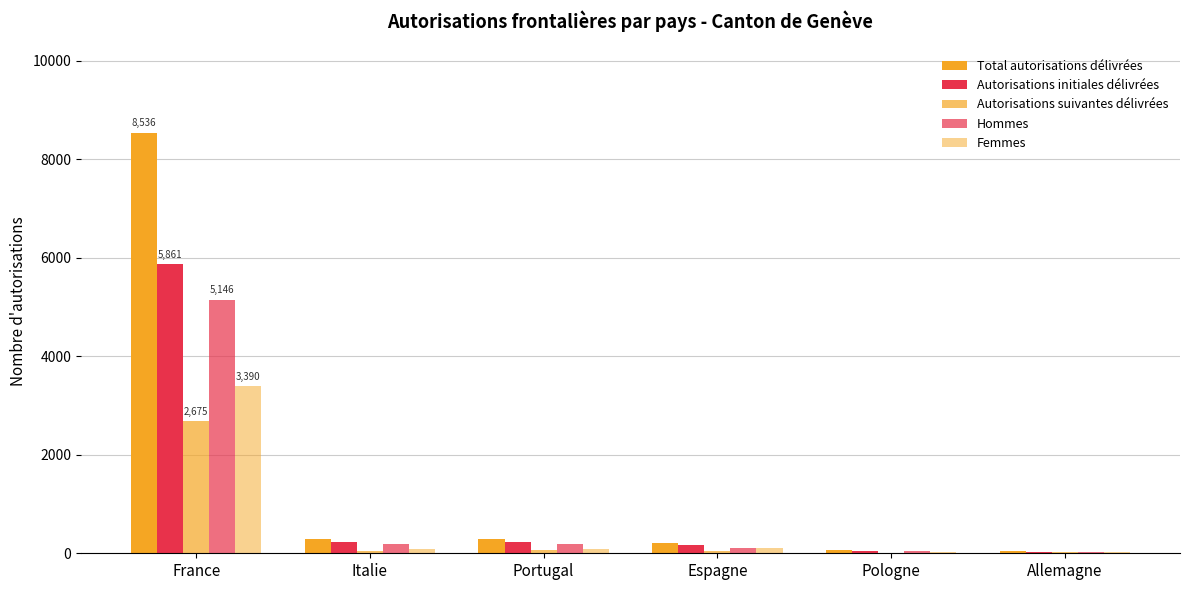

How many groups of bars are there?

6